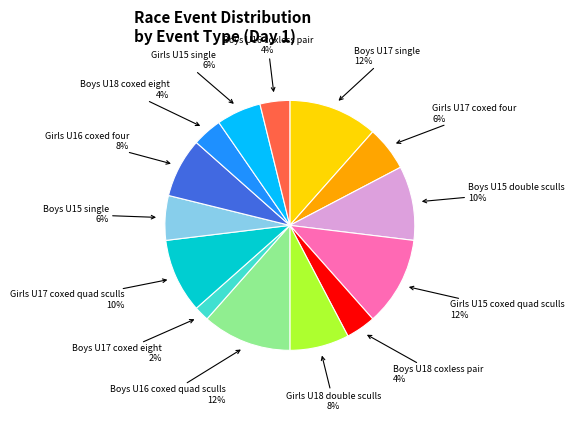

Is there a majority slice in this chart?

No